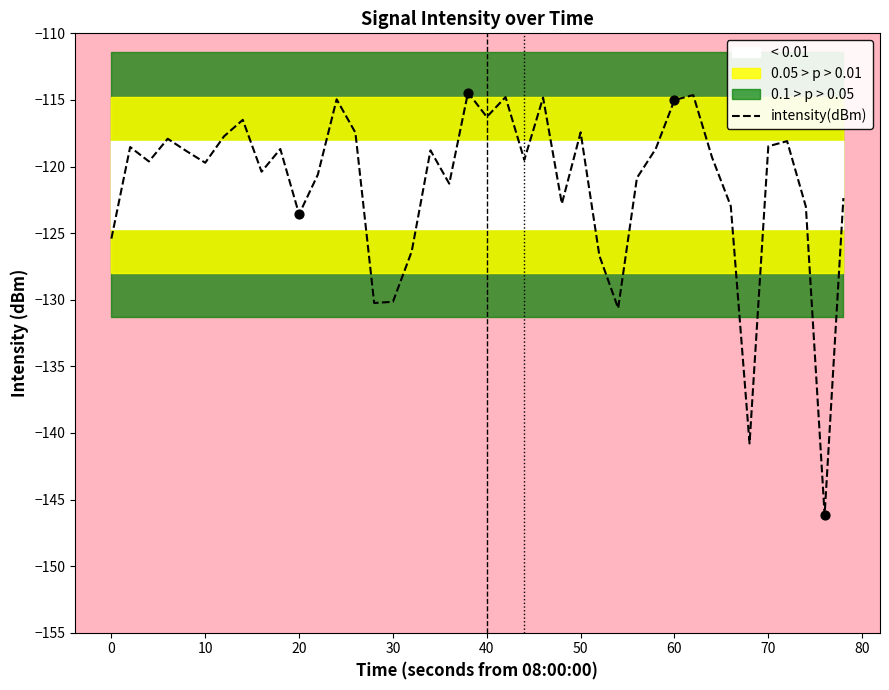

What is the highest value of the intensity(dBm) series?

-114.4